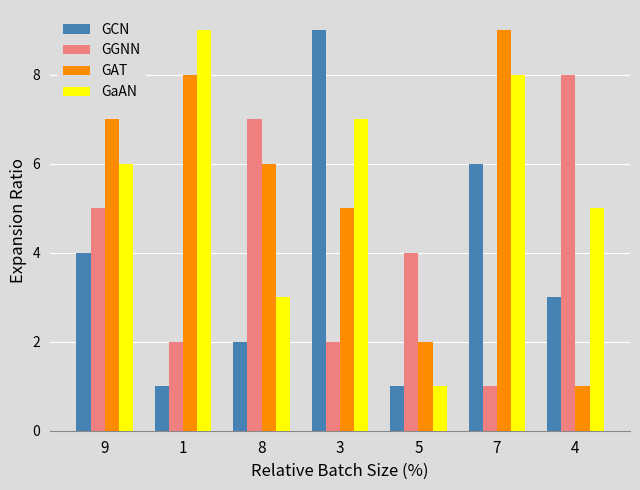

What is the highest value of the GaAN series?

9